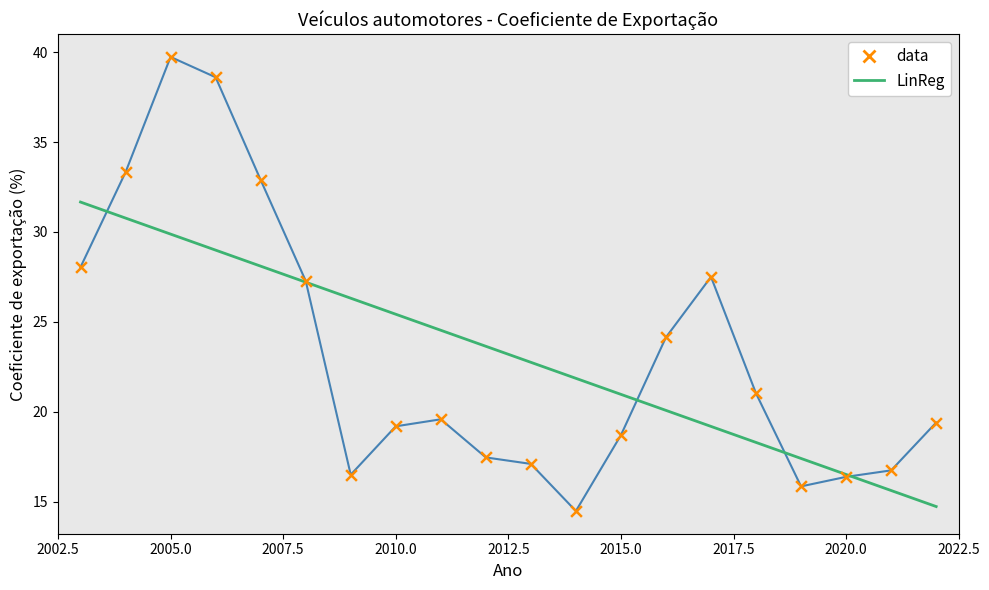

Which series has the largest range (max minus min)?

data